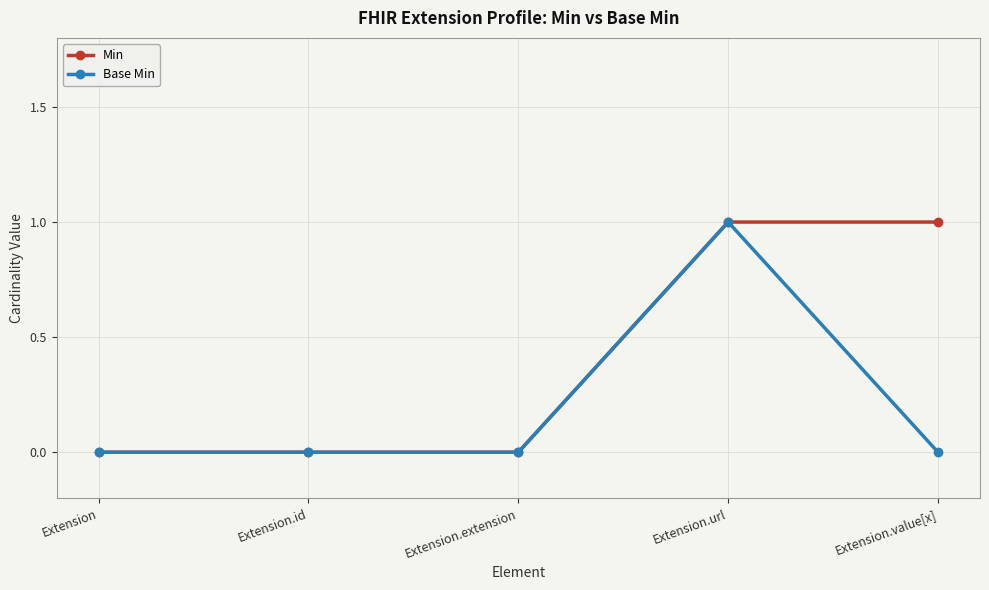

Which series changed the most between Extension.id and Extension.value[x]?

Min